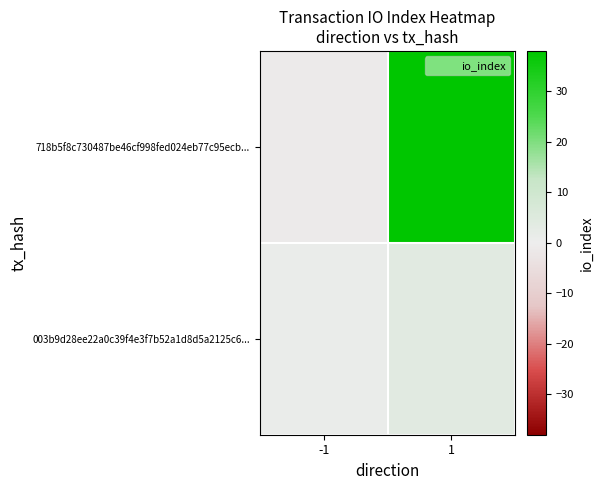

What is the total value across all series at 1?

42